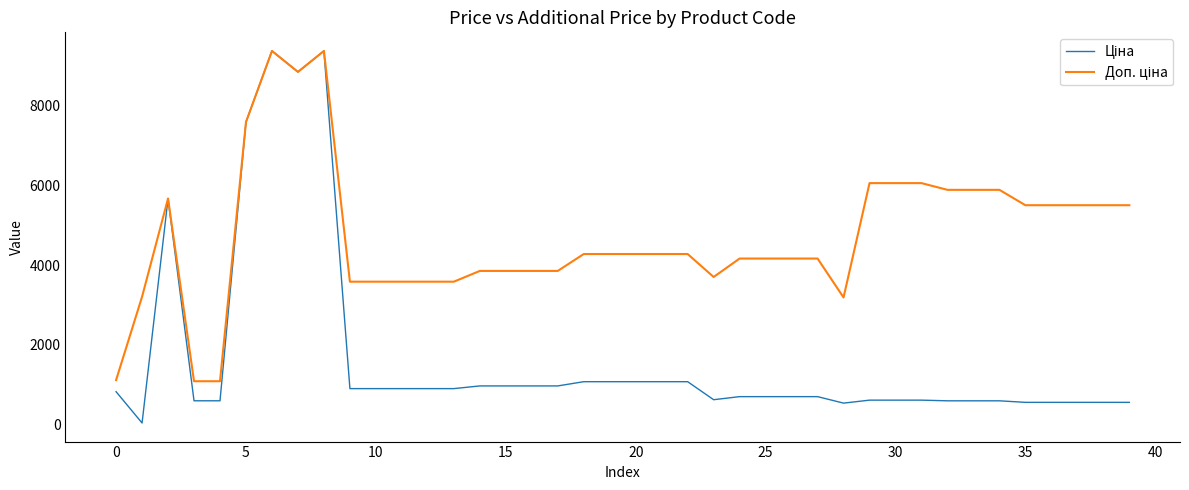

At how many categories does at least one series exceed 8487?

3